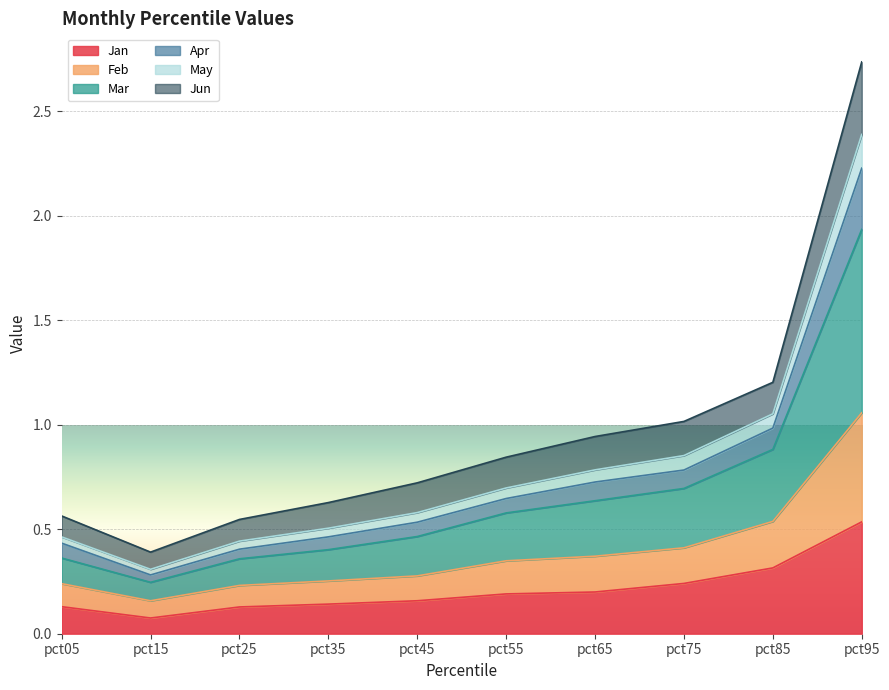

Which series has the widest spread of values?

Mar